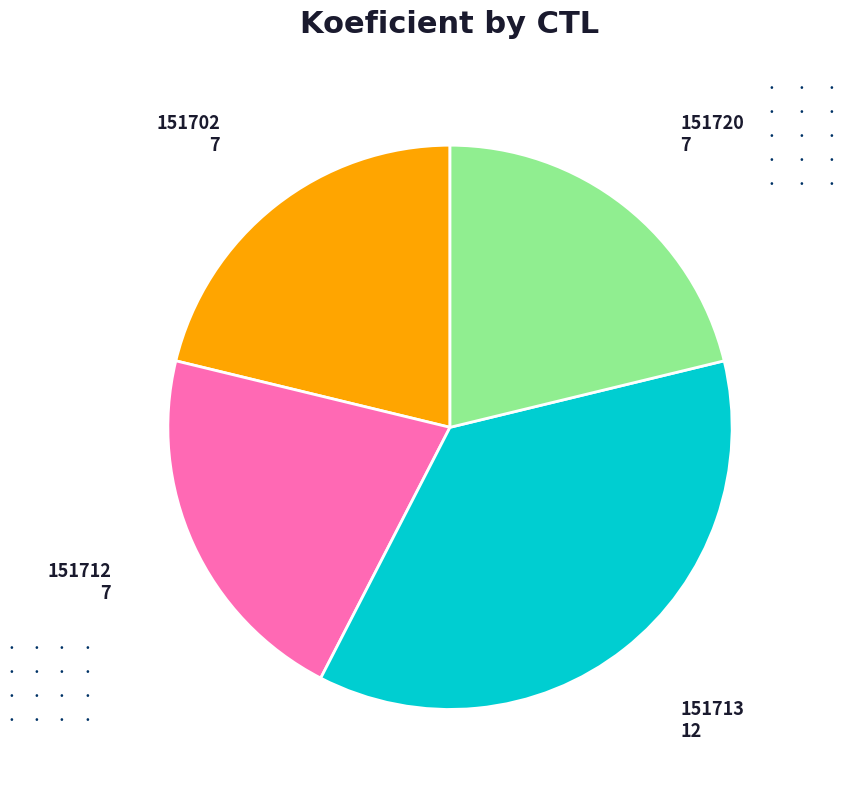

Does any single category account for the majority?

No